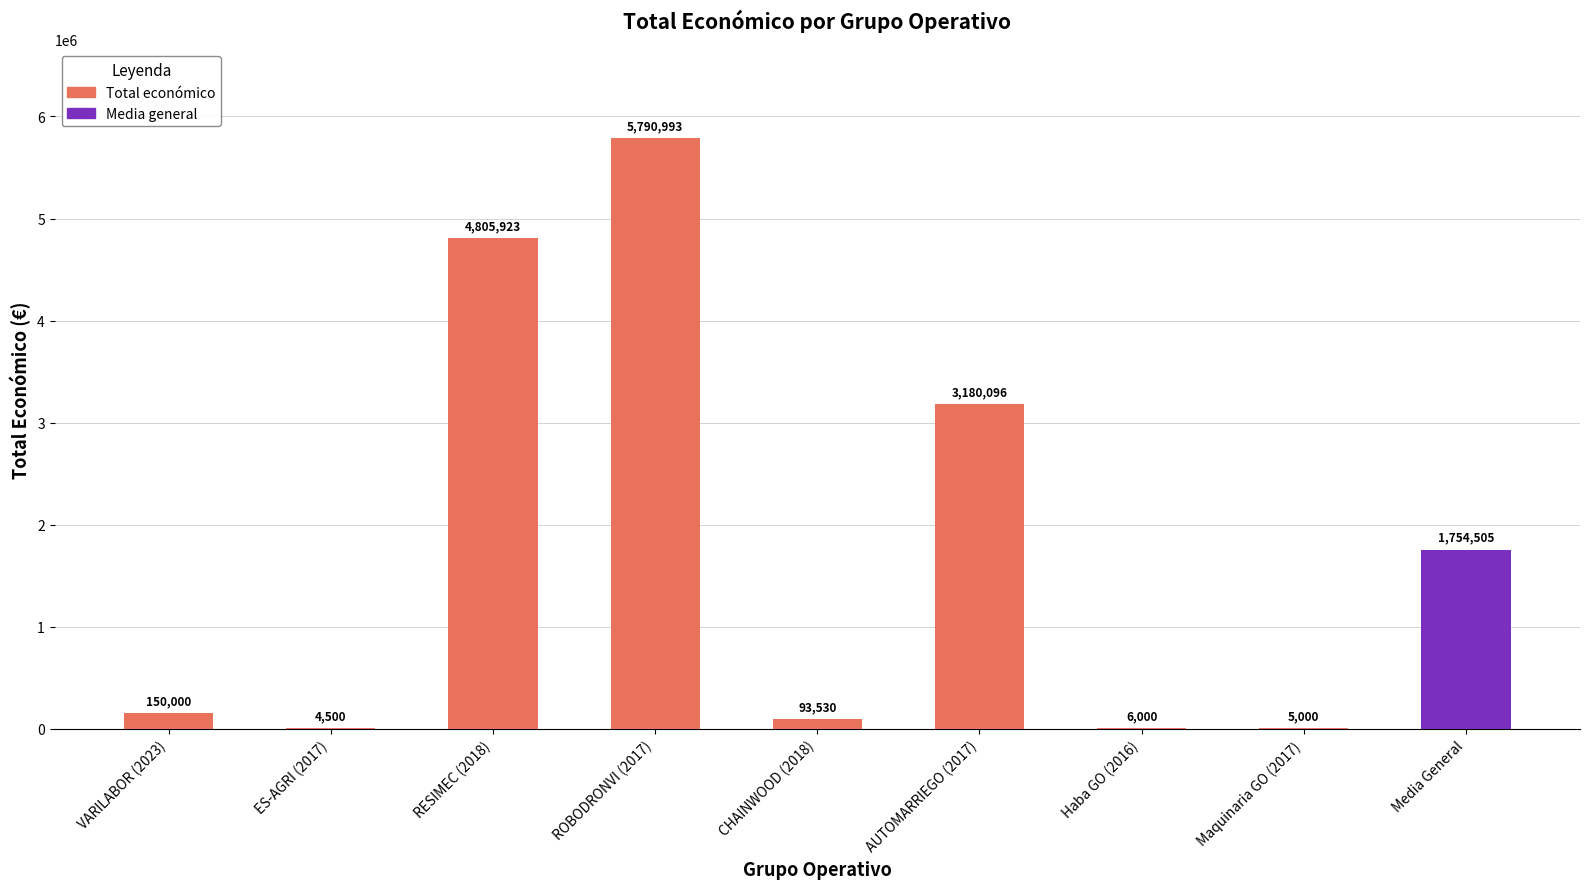

What is the smallest value displayed?

4500